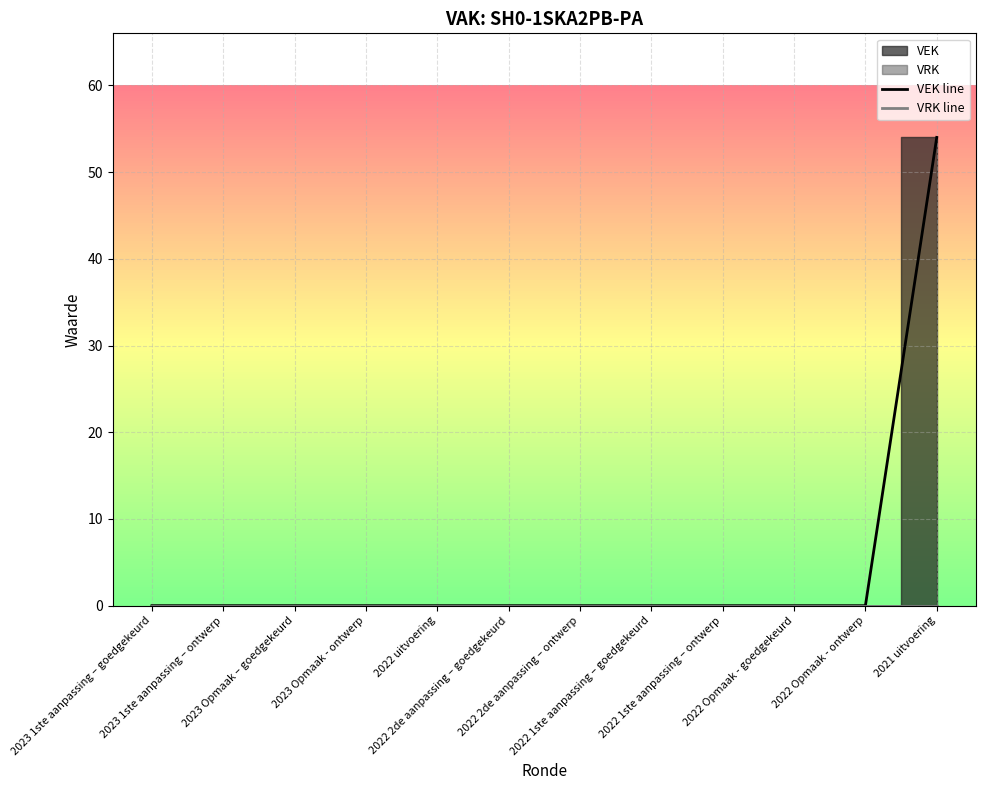

At which label does VEK line reach its peak?

2021 uitvoering